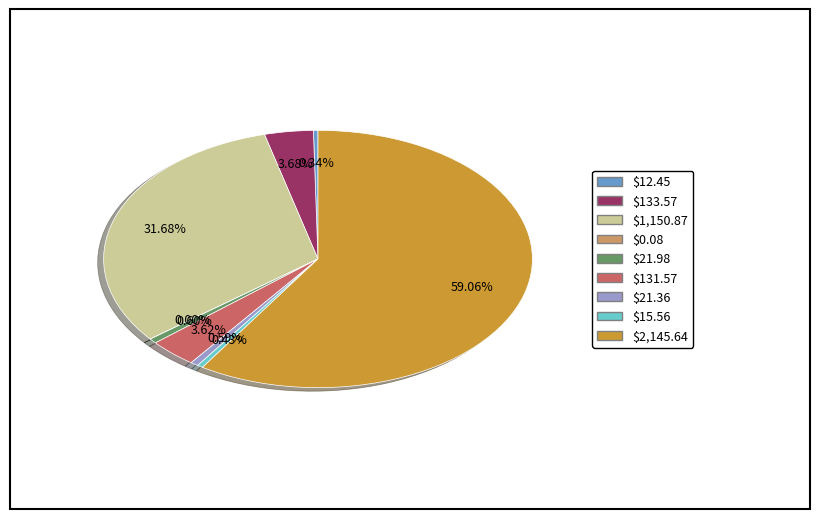

Which slice represents more than half of the pie?

$2,145.64